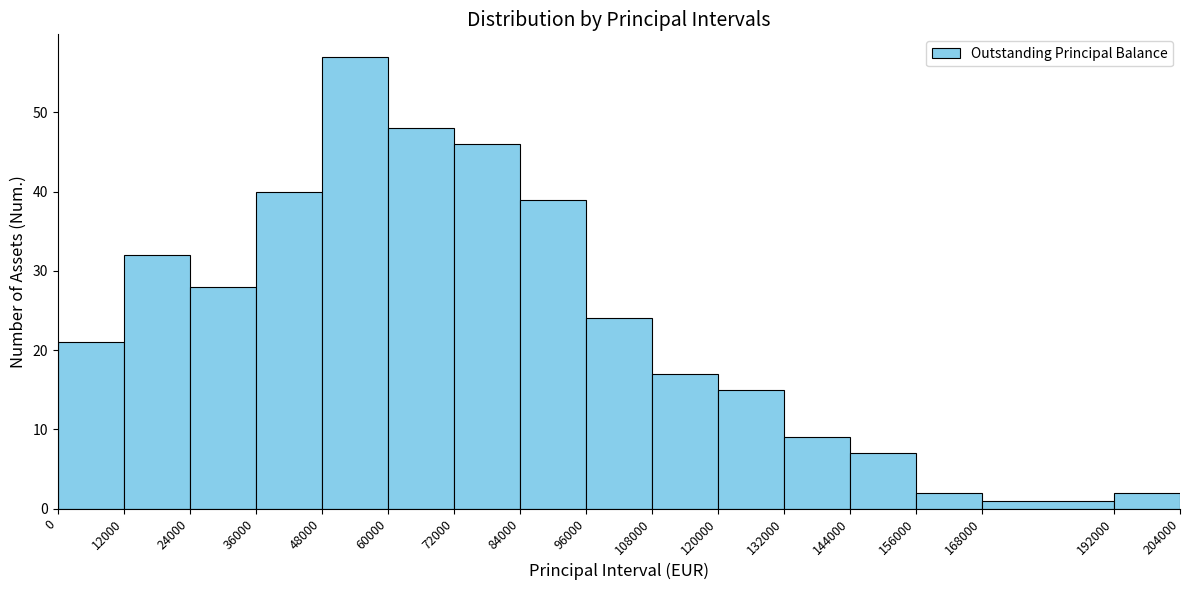

Reading left to right, list every bar in this chart as the range it spans on the x-axis followed by its height. The values are not printed on the chart, so give them approximately, as read against the axis.

0 to 12000: 21
12000 to 24000: 32
24000 to 36000: 28
36000 to 48000: 40
48000 to 60000: 57
60000 to 72000: 48
72000 to 84000: 46
84000 to 96000: 39
96000 to 108000: 24
108000 to 120000: 17
120000 to 132000: 15
132000 to 144000: 9
144000 to 156000: 7
156000 to 168000: 2
168000 to 192000: 1
192000 to 204000: 2